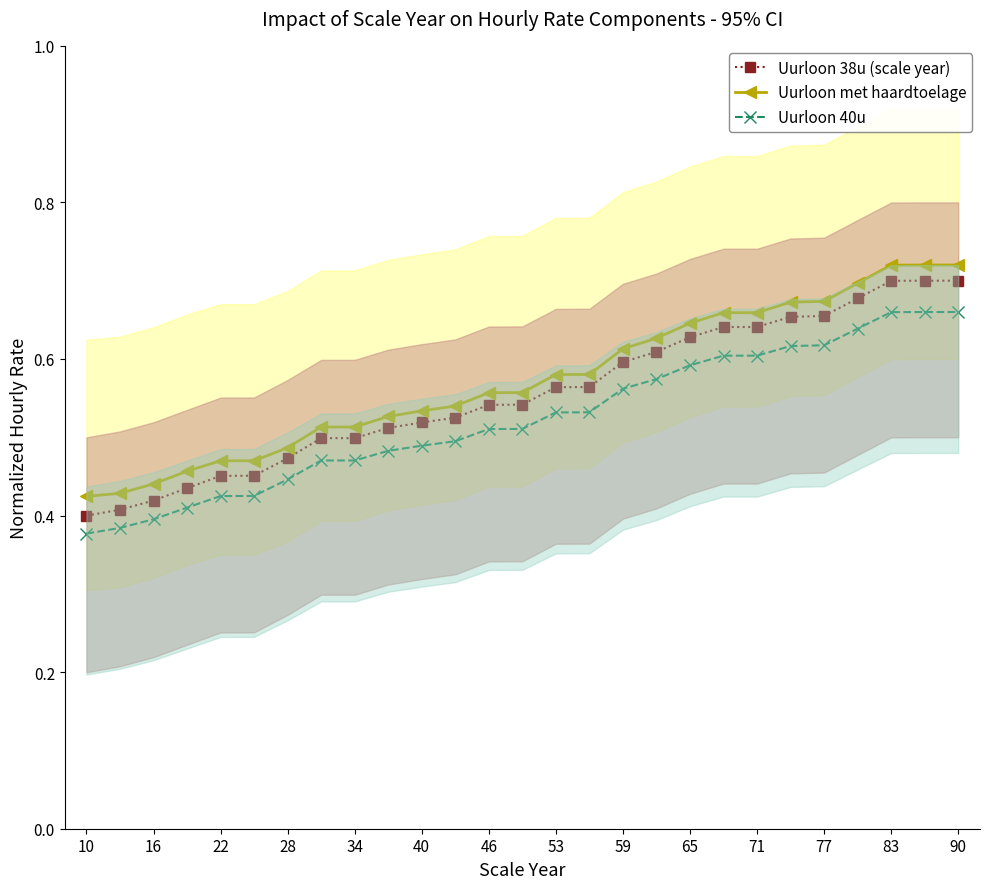

True or false: Uurloon 40u and Uurloon 38u (scale year) intersect in this chart.

False